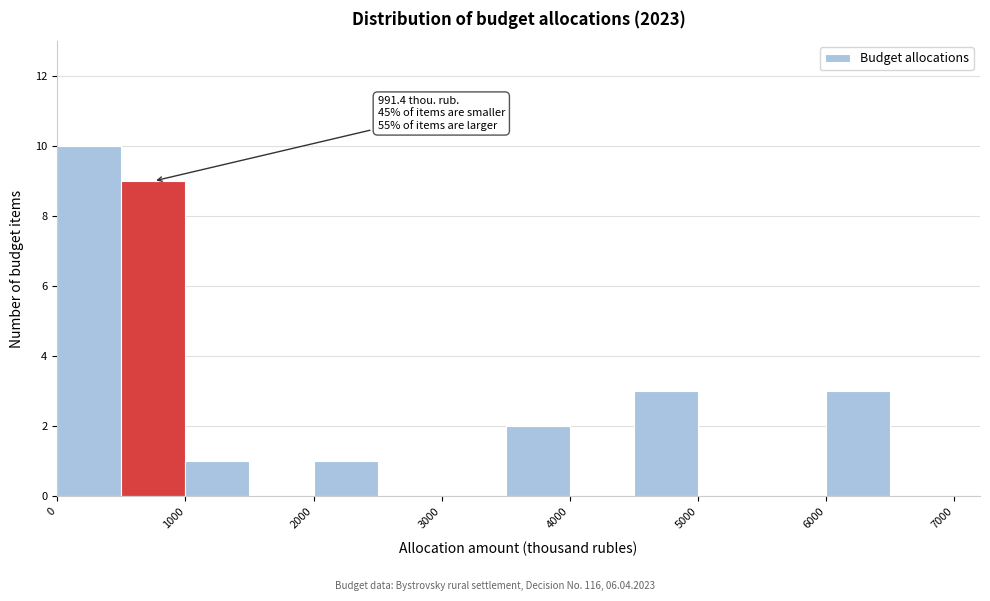

Which range on the x-axis has the tallest bar?

0 to 500